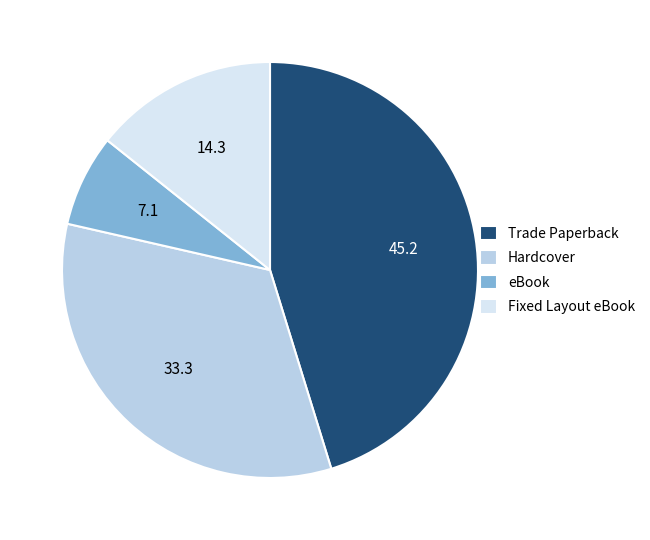

Which category has the biggest portion of the pie?

Trade Paperback